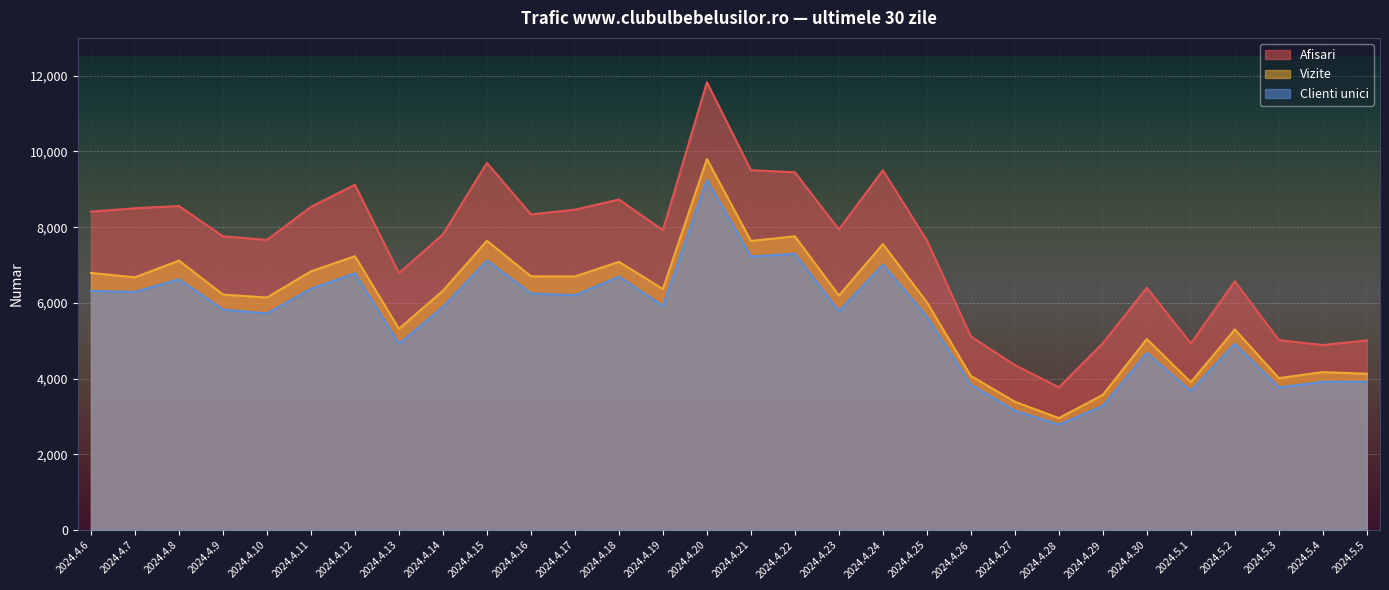

Read the Afisari value at 2024.4.30, to the nearest 100.

6400